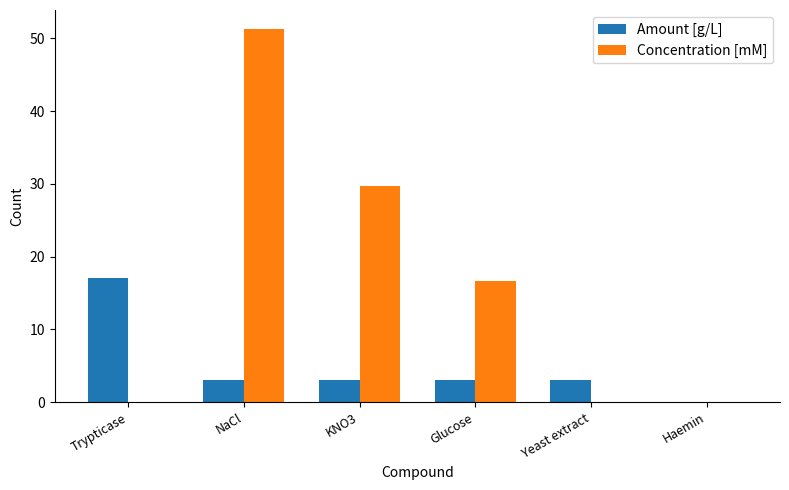

What is the highest value of the Amount [g/L] series?

17.0